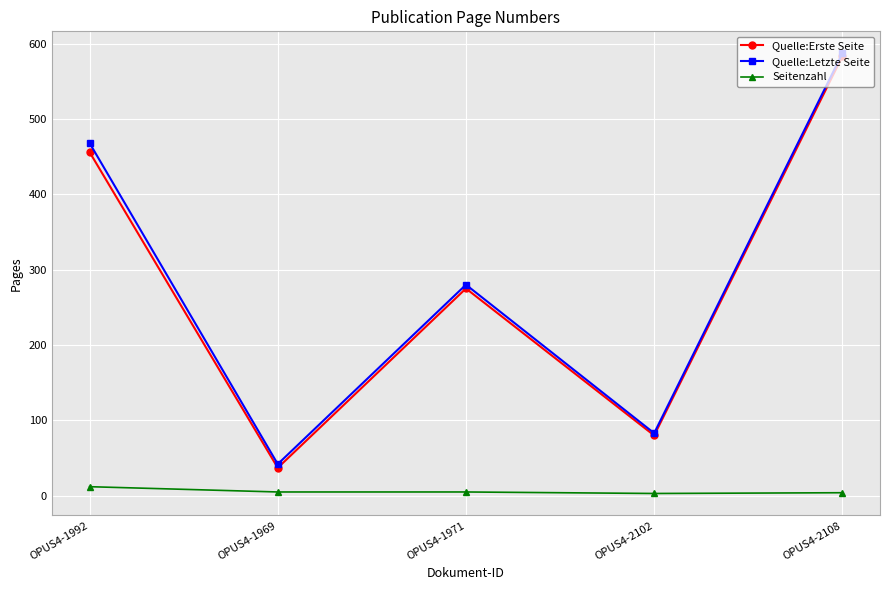

How many data points in Seitenzahl are less than 5?

2